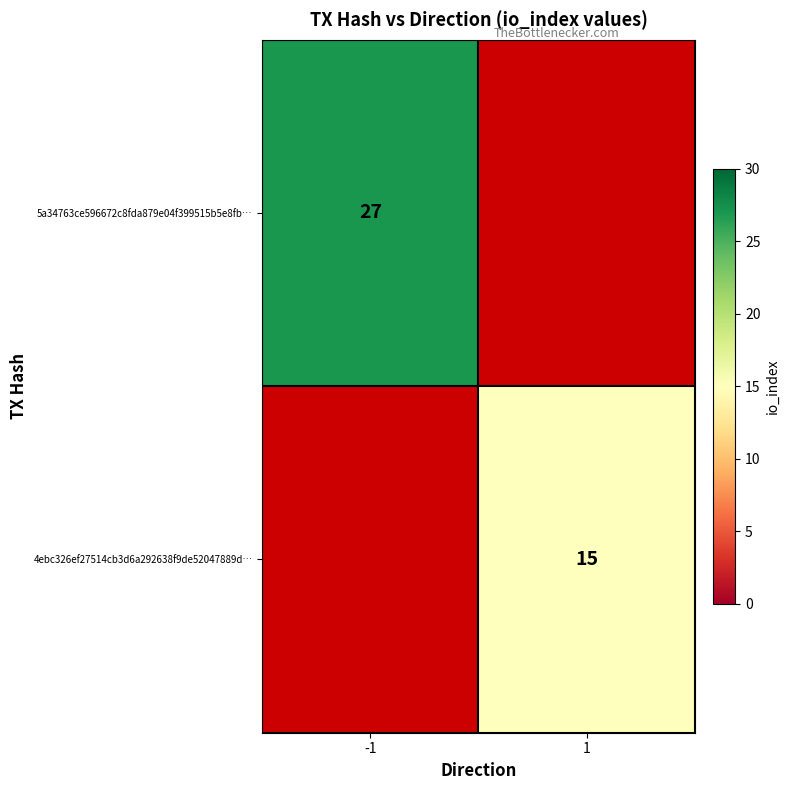

True or false: 4ebc326ef27514cb3d6a292638f9de52047889d… has a value of 23 at 1.

False